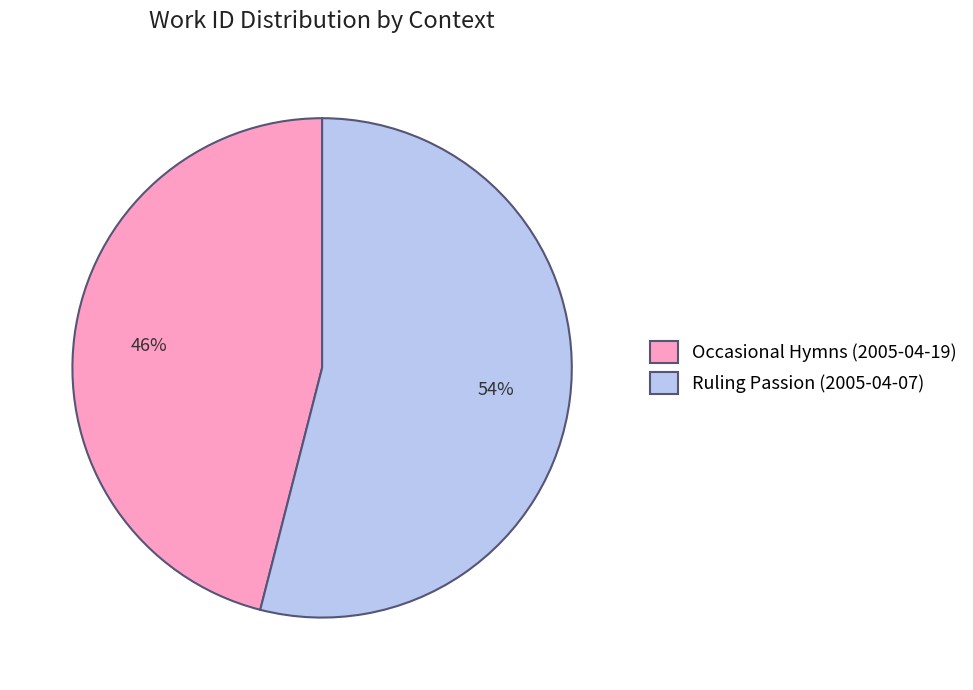

Is the sum of Ruling Passion (2005-04-07) and Occasional Hymns (2005-04-19) greater than half?

Yes